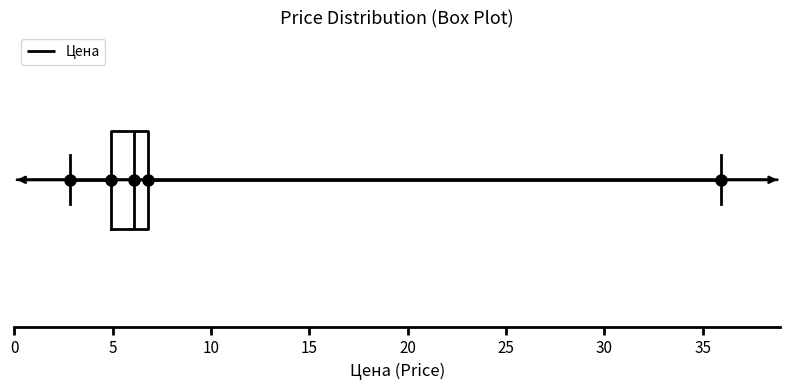

Where does the median line of the box sit on the x-axis? The values are not printed on the chart, so give them approximately, as read against the axis.

6